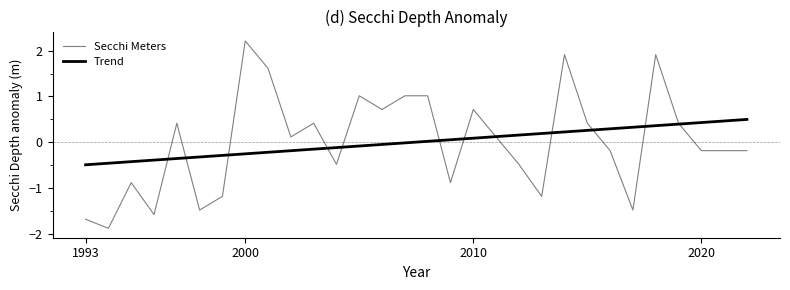

What is the difference between the maximum and minimum values in the Secchi Meters series?

4.1